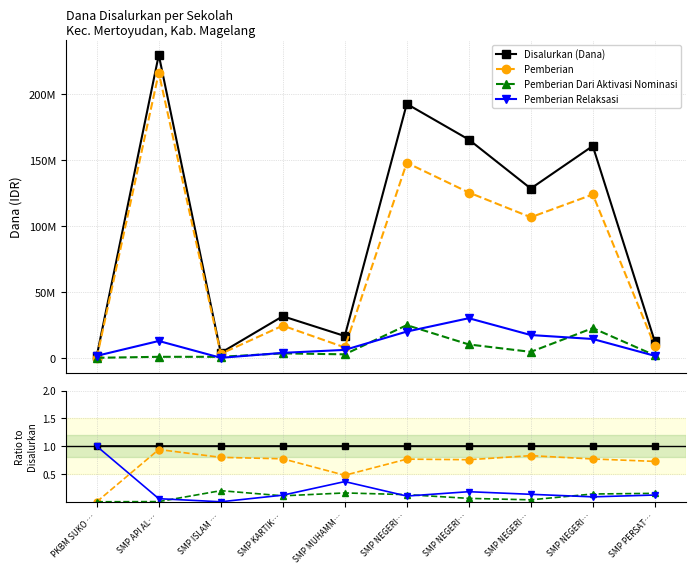

The Pemberian Relaksasi series shows 0.1 at SMP NEGERI…. True or false?

True